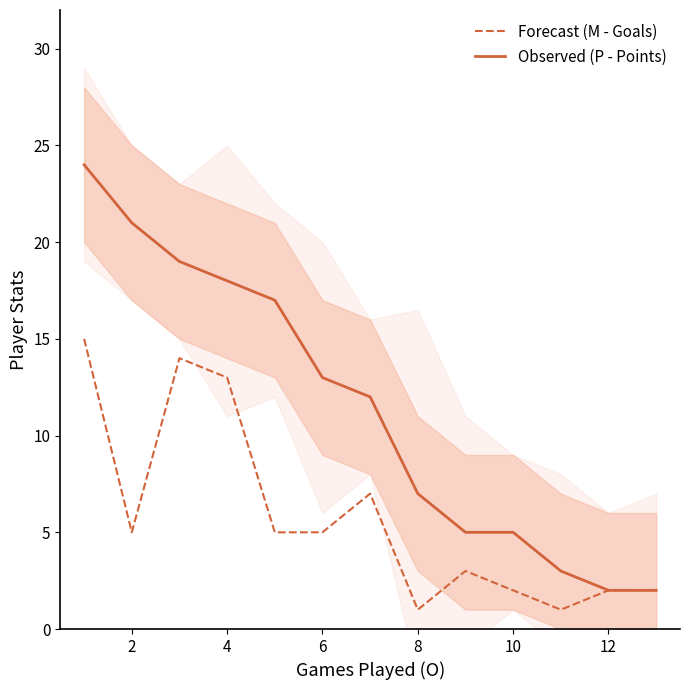

The value of Forecast (M - Goals) at 4 is 13. True or false?

True